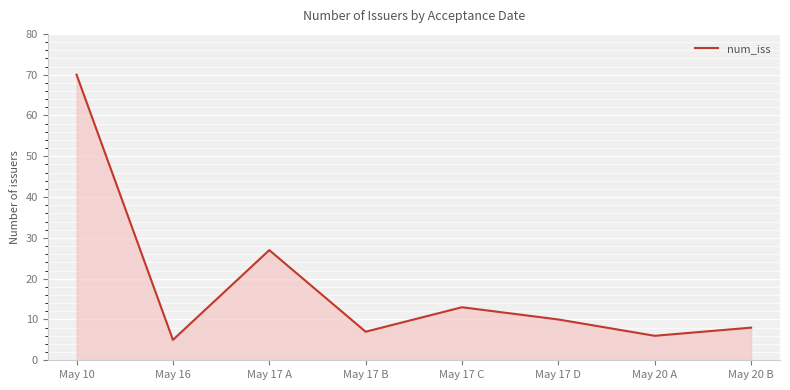

Which label corresponds to the smallest value in the chart?

May 16